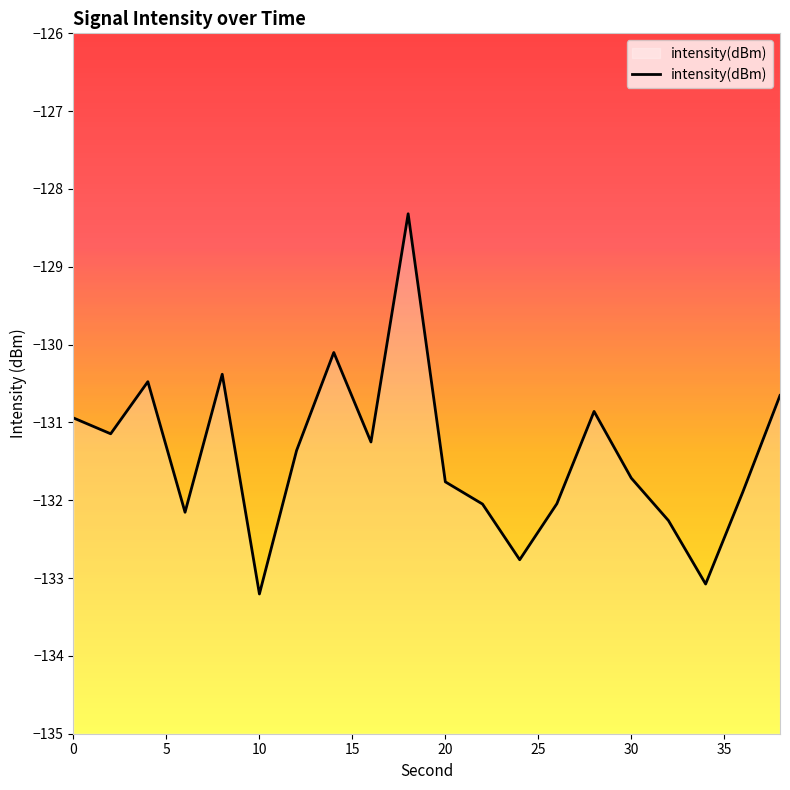

The value at 30 is -131.7. True or false?

True